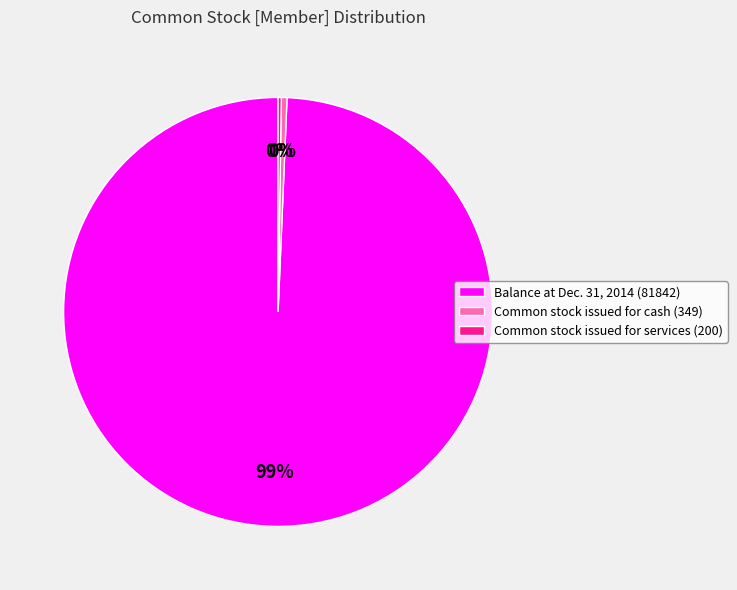

Is there a majority slice in this chart?

Yes